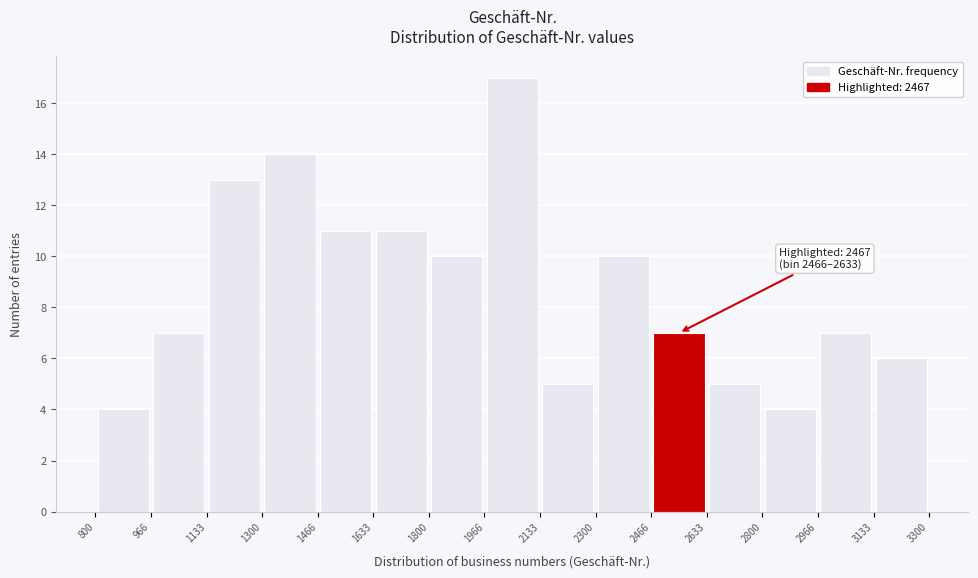

Which range on the x-axis has the tallest bar?

1966 to 2133